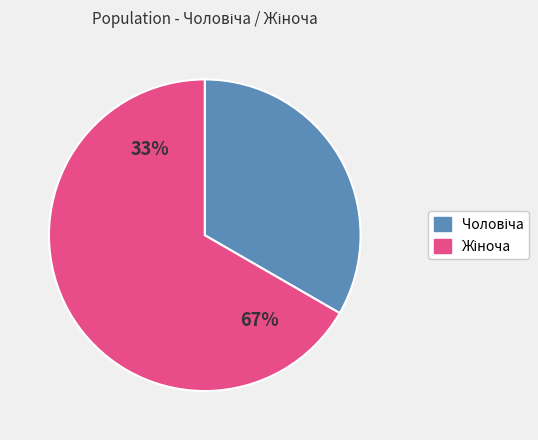

Count the number of slices in the pie.

2